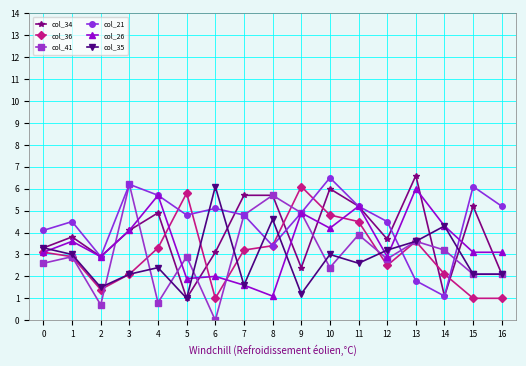

What are all the series names shown in the legend?

col_34, col_36, col_41, col_21, col_26, col_35